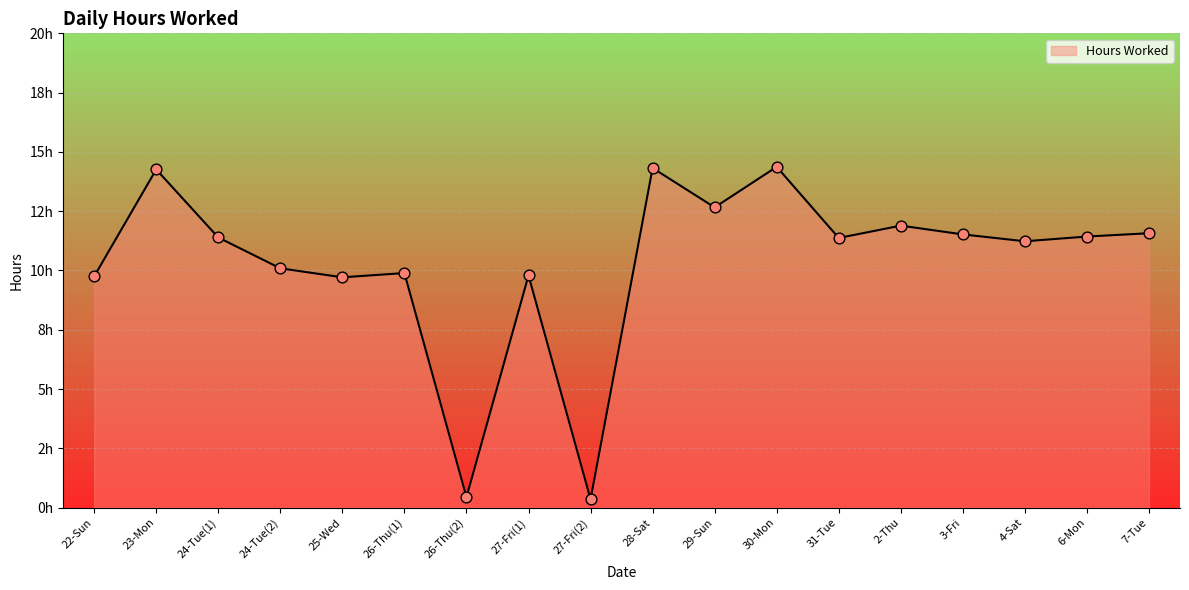

What is the ratio of the value at 6-Mon to the value at 25-Wed?

1.2